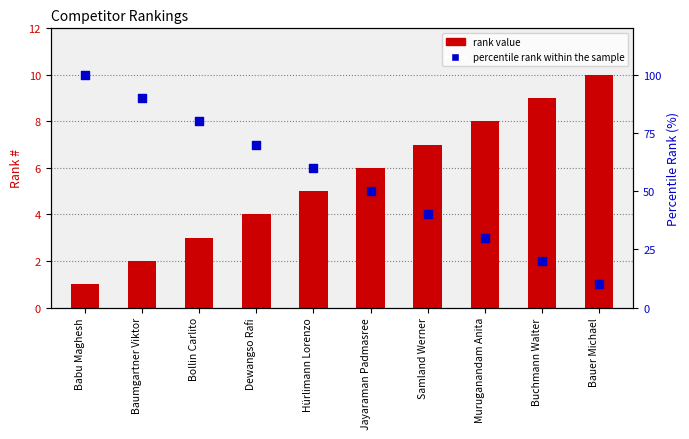

At which category is the sum across all series the highest?

Babu Maghesh